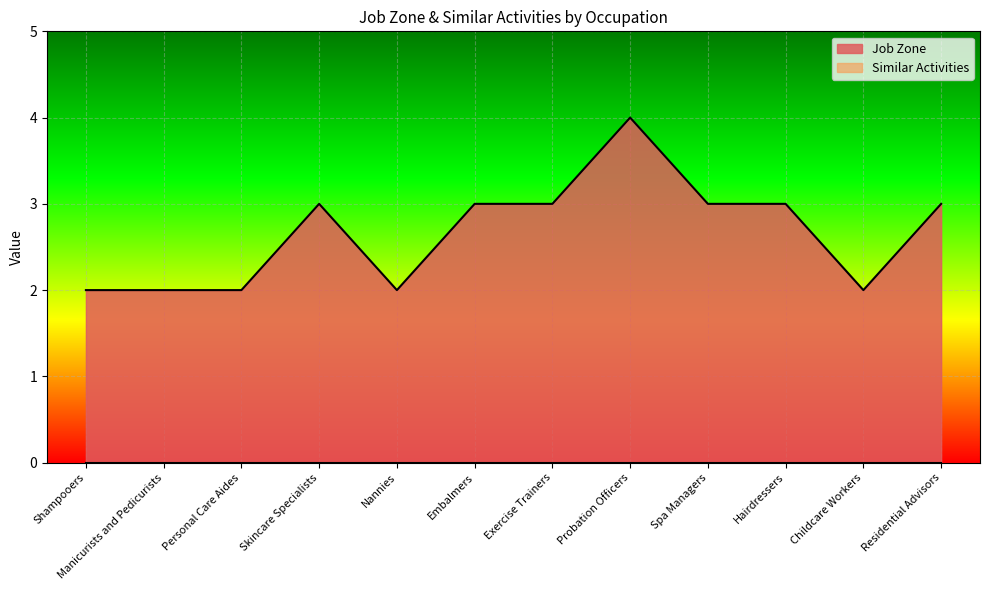

What is the ratio of the value at Manicurists and Pedicurists to the value at Shampooers?

1.0